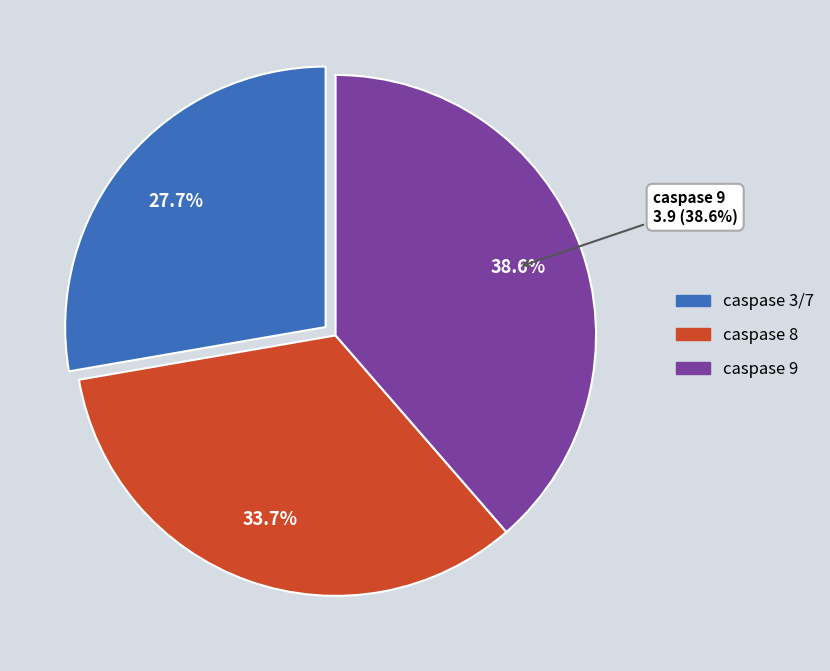

What is the change in value from caspase 3/7 to caspase 8?

+0.6